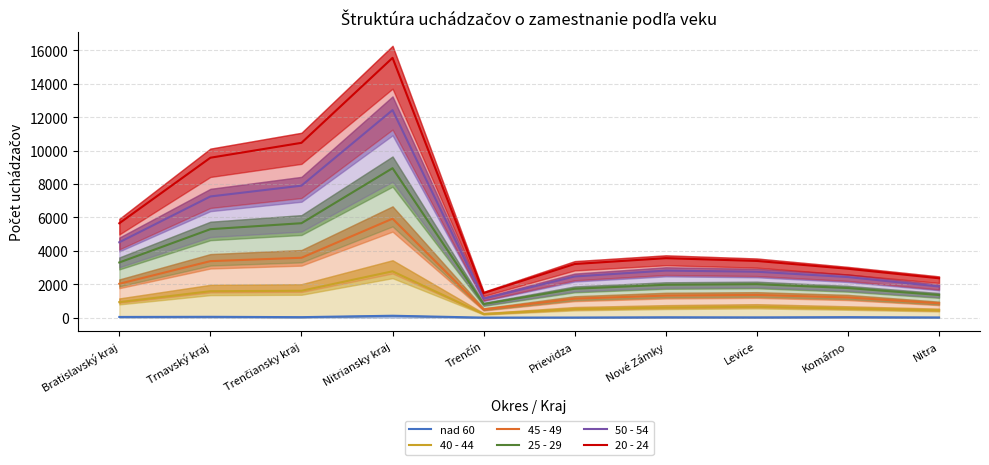

At which category is the sum across all series the highest?

Nitriansky kraj